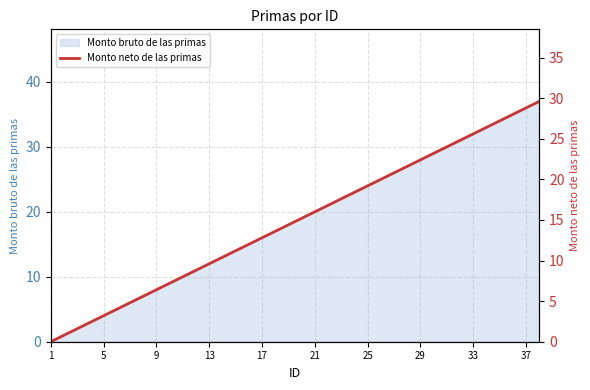

The value of Monto bruto de las primas at 33 is 15. True or false?

False